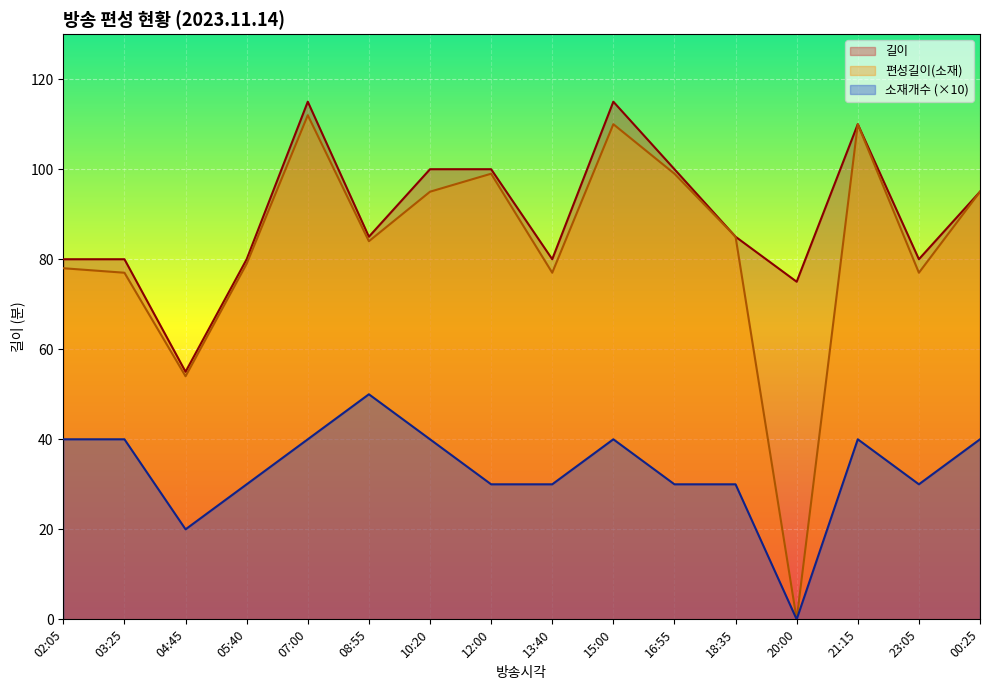

How many positive values does the 편성길이(소재) series have?

15